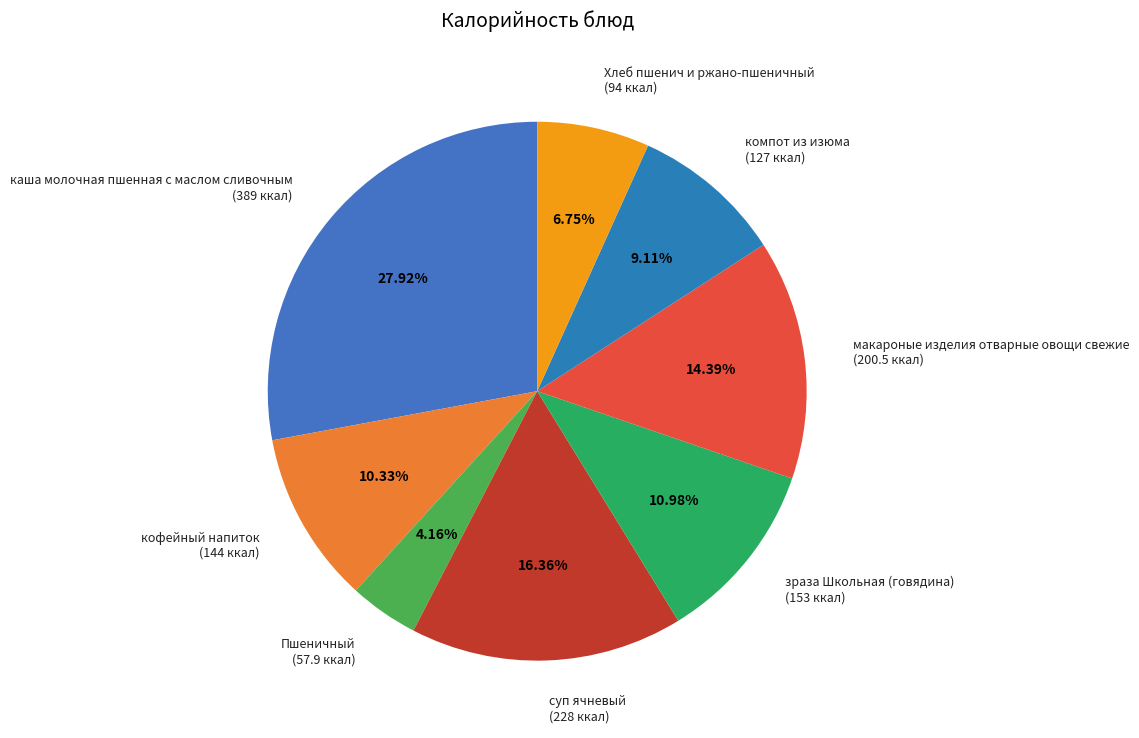

Between каша молочная пшенная с маслом сливочным and Хлеб пшенич и ржано-пшеничный, which is larger?

каша молочная пшенная с маслом сливочным